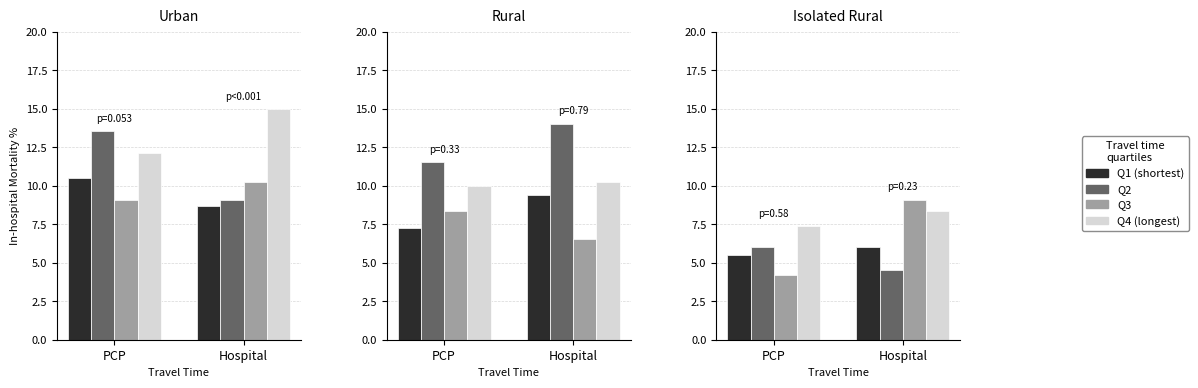

True or false: Q3 has a value of 1.2 at 3.

False